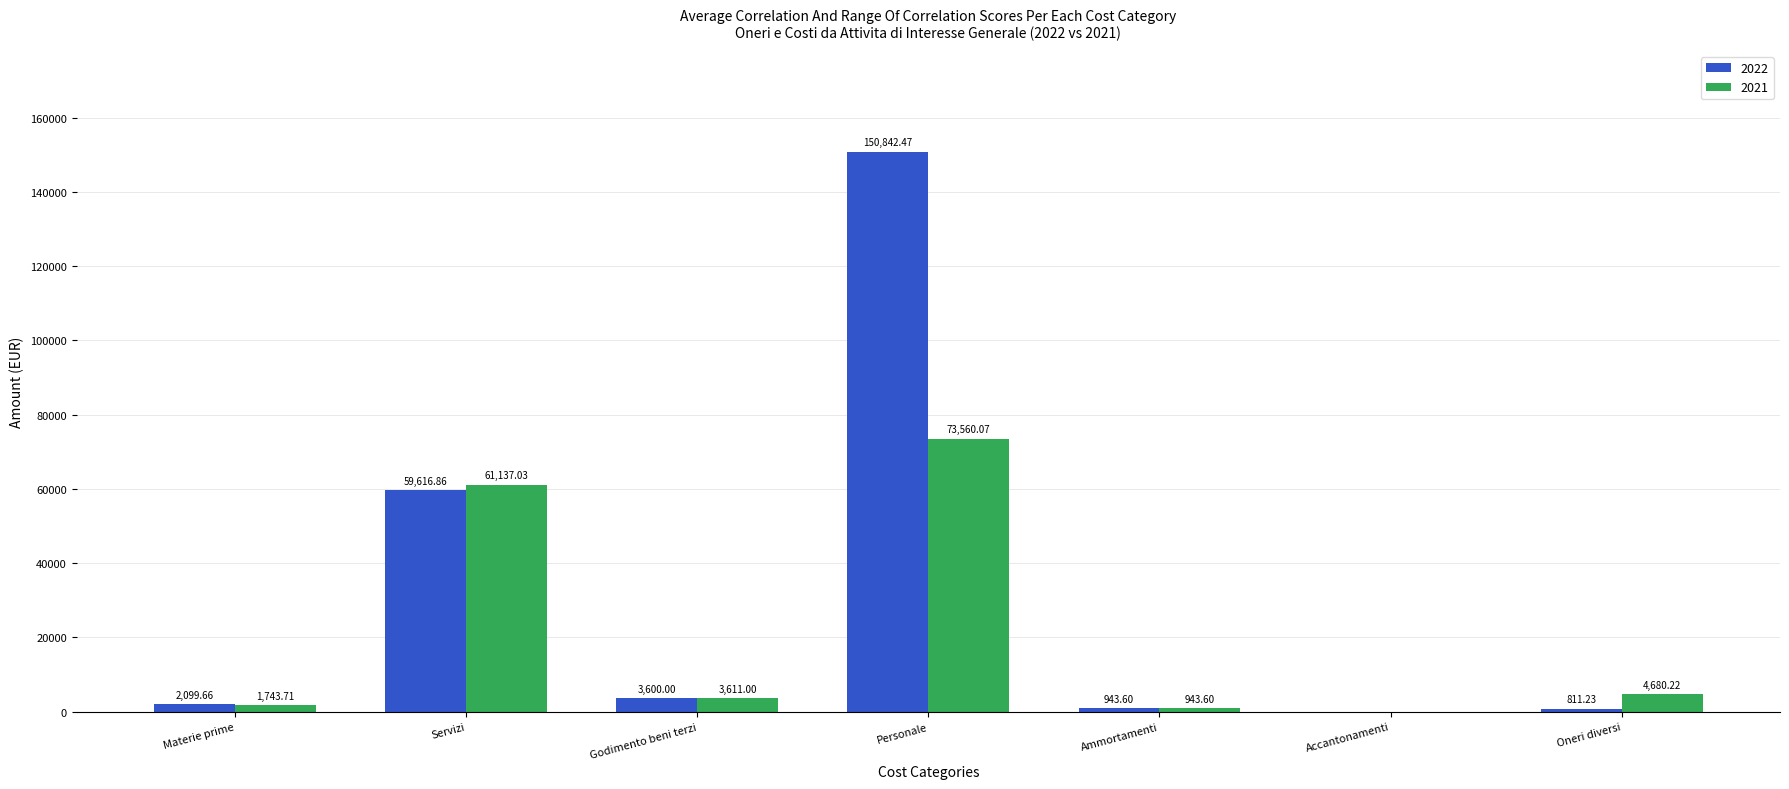

How many groups of bars are there?

7